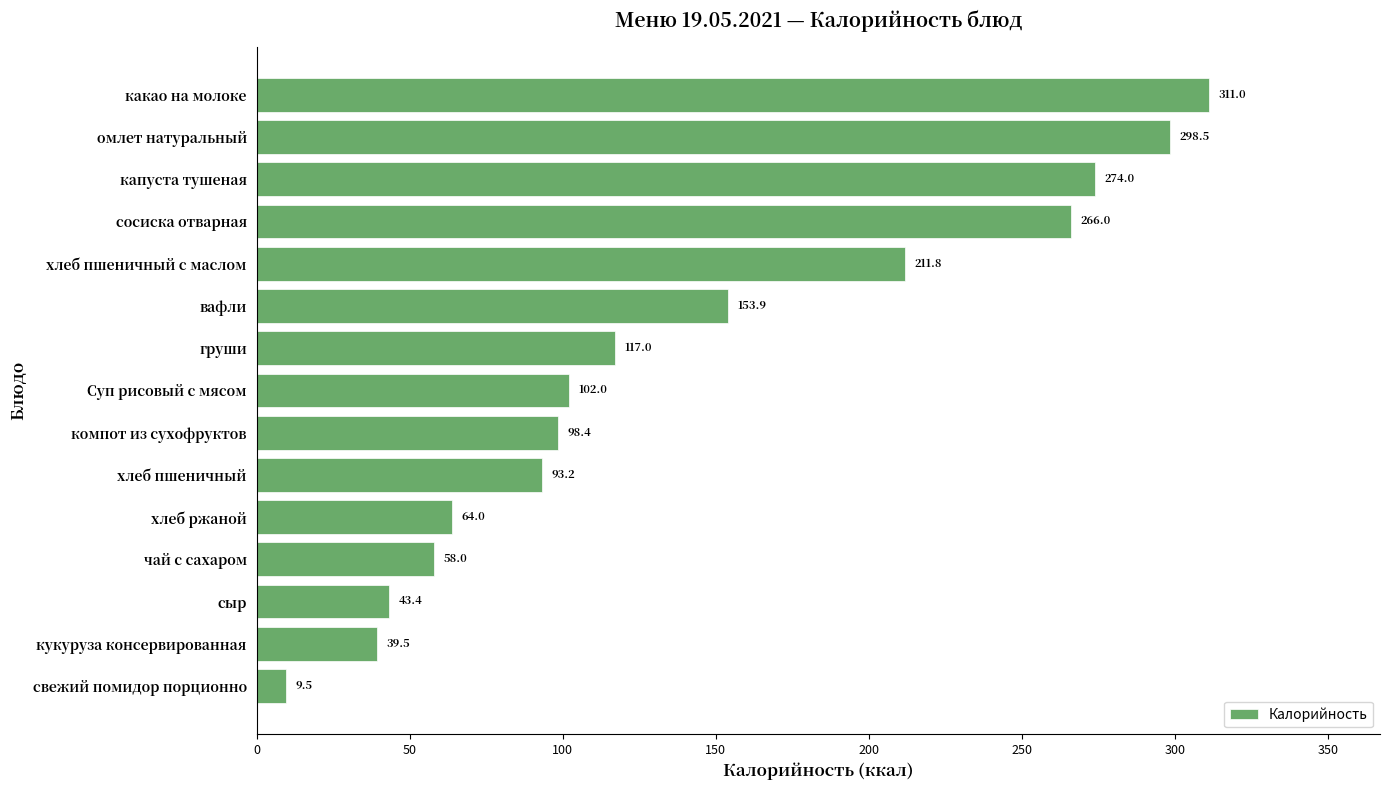

Approximately how many times larger is the value at какао на молоке compared to компот из сухофруктов?

3.2